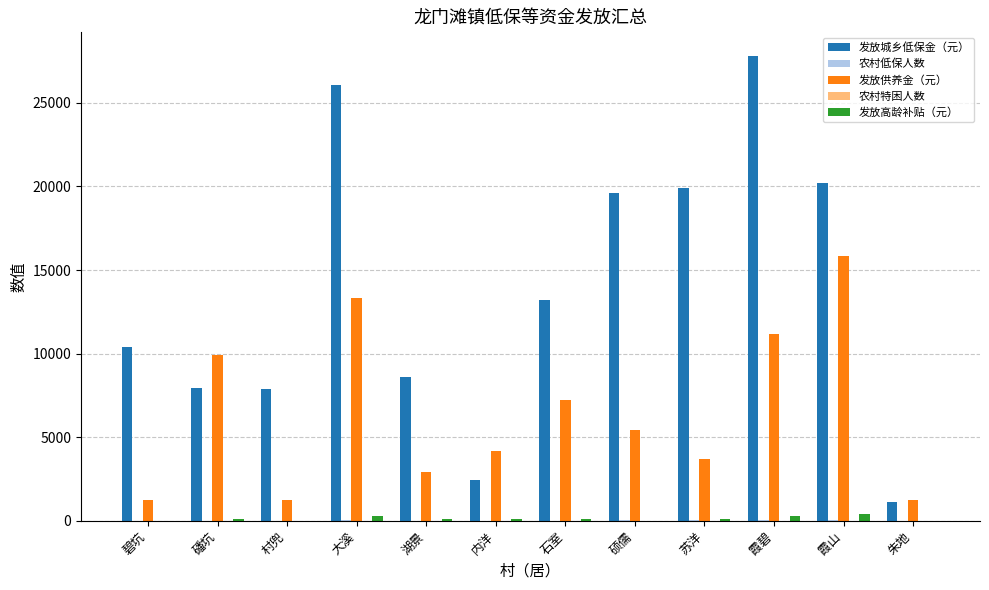

Is it true that 发放供养金（元） equals 11330 at 石室?

False